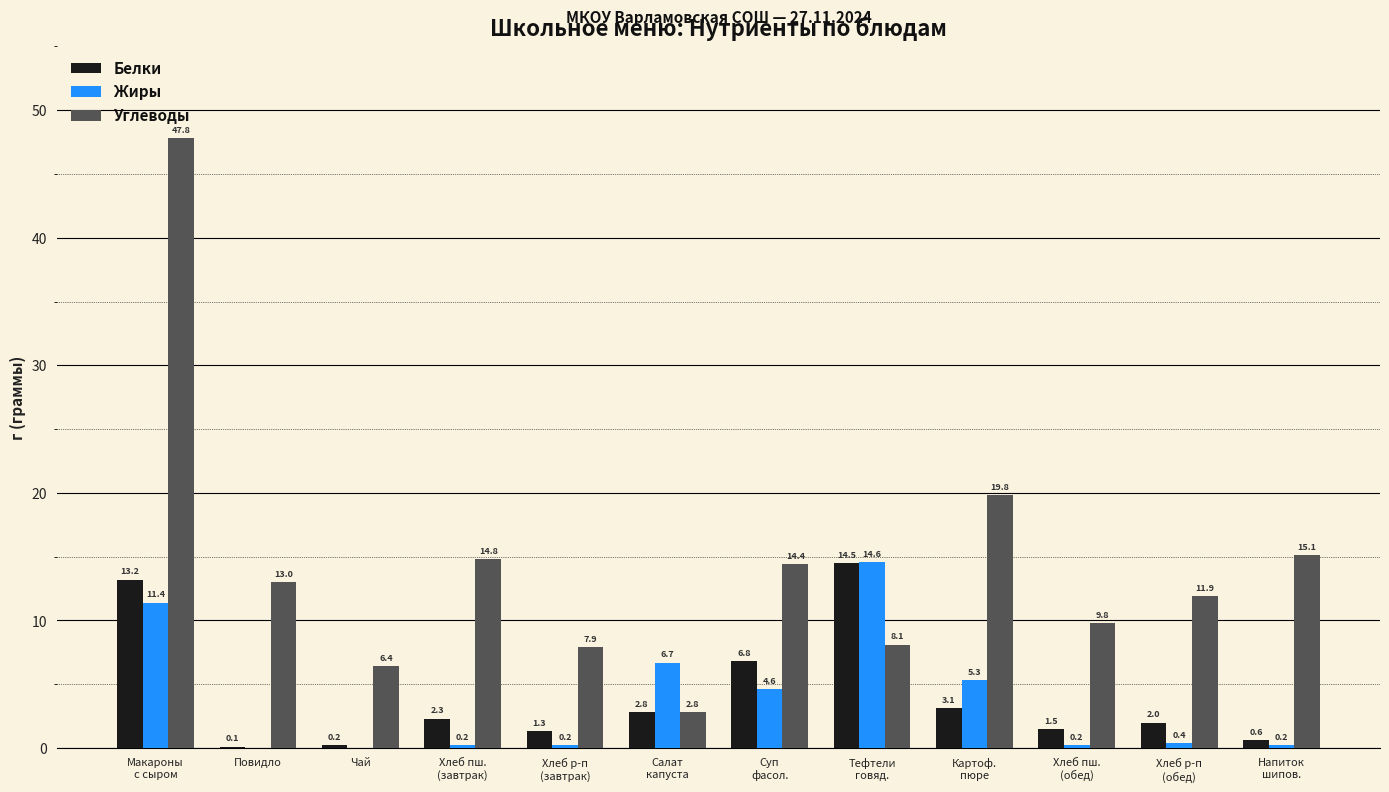

What is the total value across all series at Повидло?

13.1